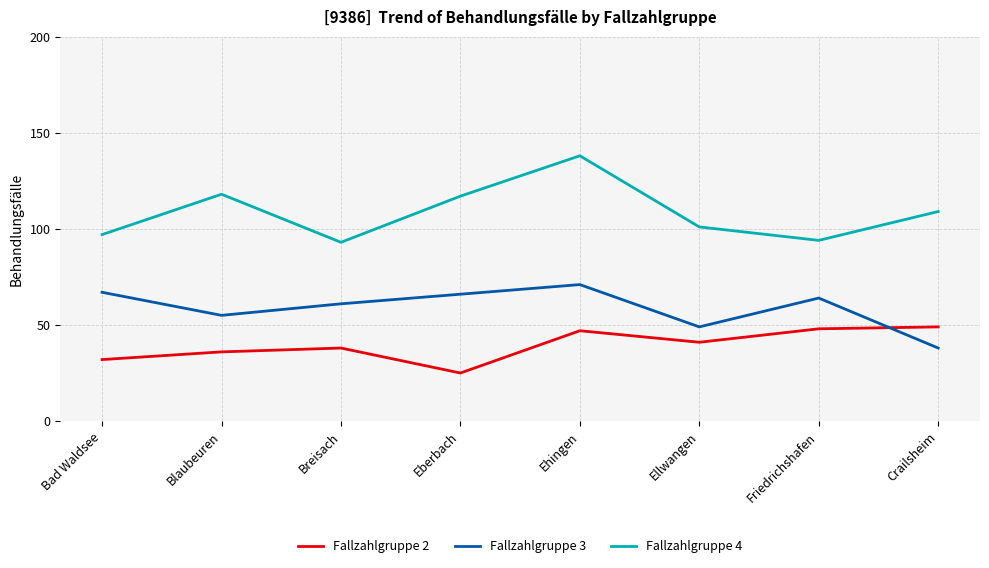

What is the difference between the highest and lowest values at Ehingen?

91